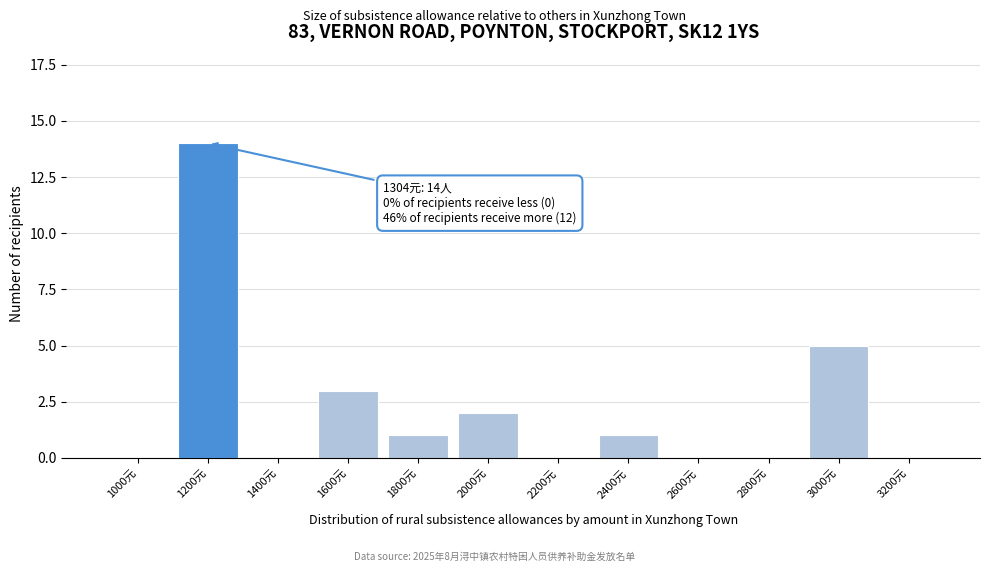

Reading right to left, transcribe all the data shown in this chart.

3200元=0	3000元=5	2800元=0	2600元=0	2400元=1	2200元=0	2000元=2	1800元=1	1600元=3	1400元=0	1200元=14	1000元=0